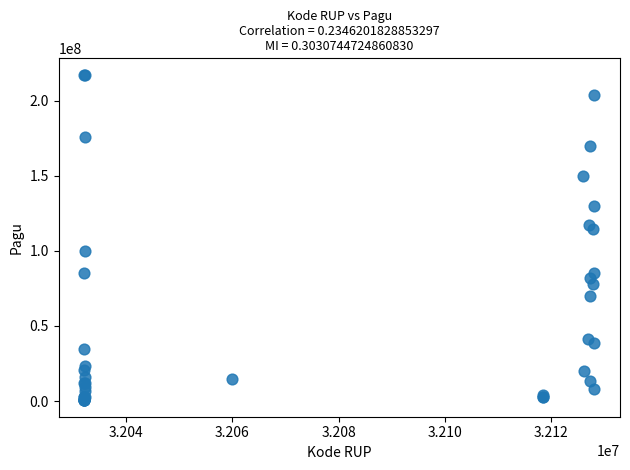

What Y value in the scatter plot is closest to 108830000?

114296000